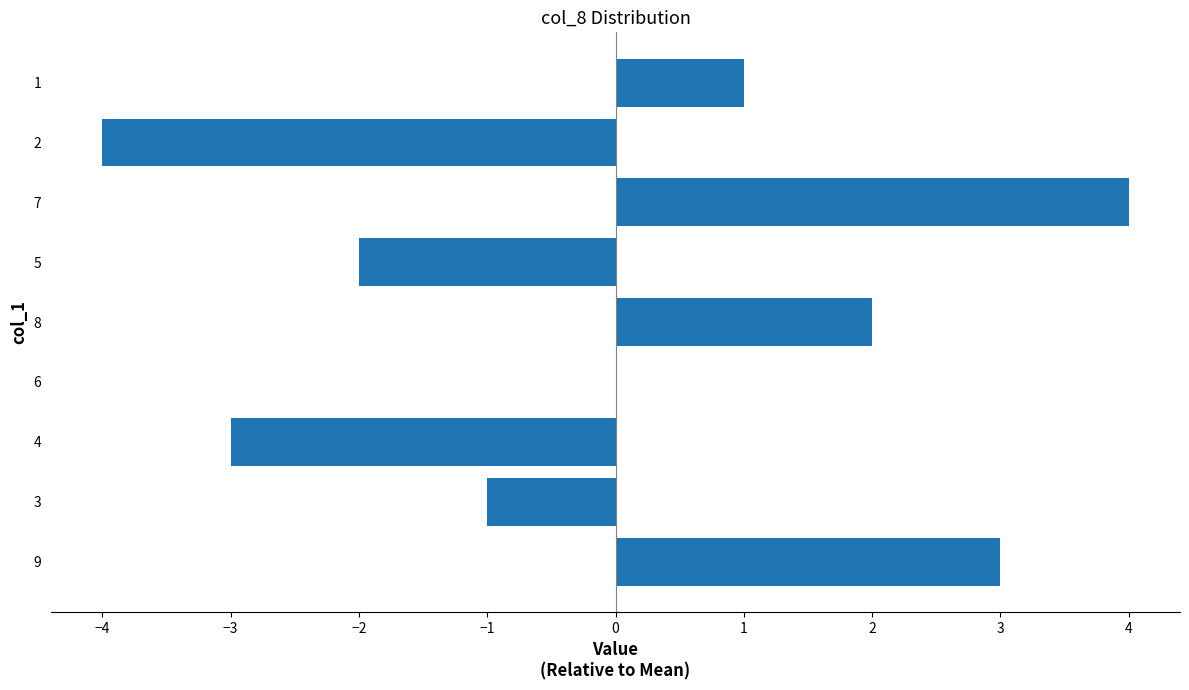

What is the maximum value shown in the chart?

4